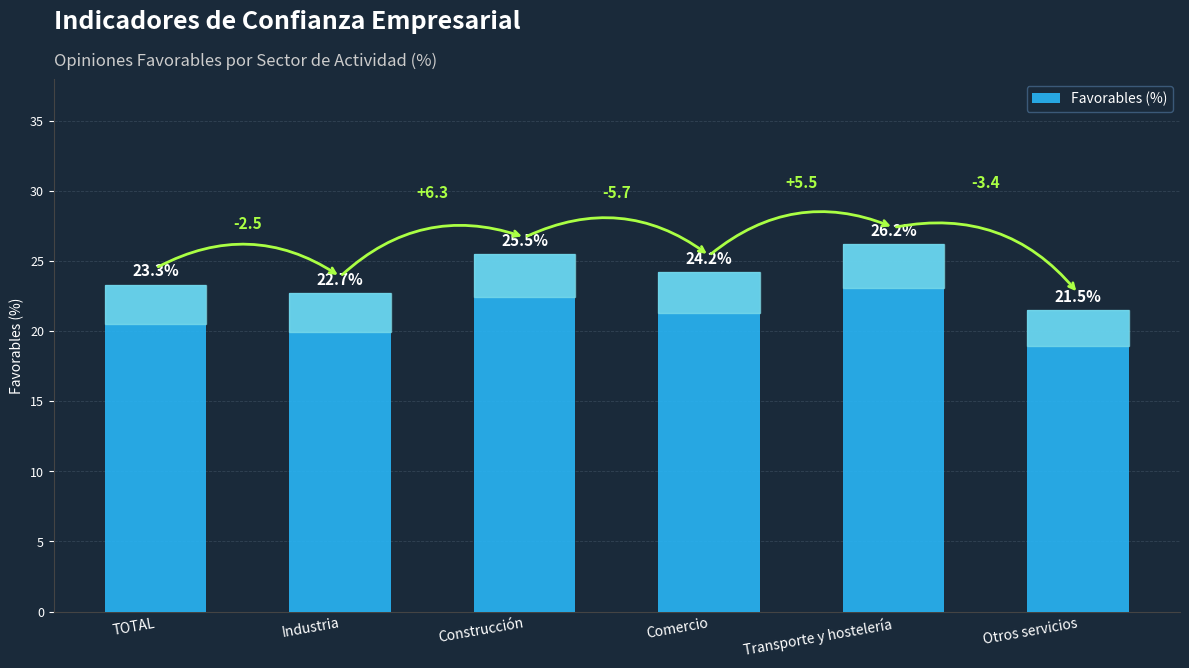

What is the average value?

23.9